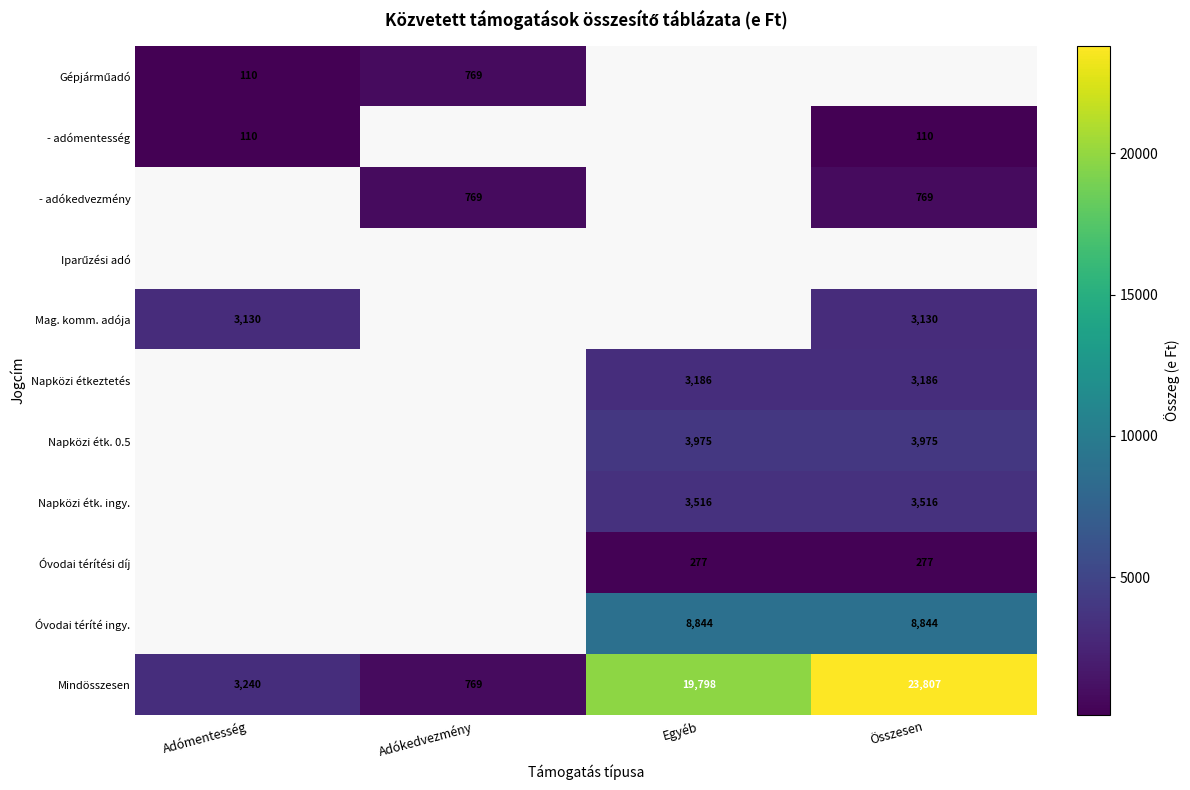

What is the sum of the Napközi étk. ingy. values at Összesen and Egyéb?

7032